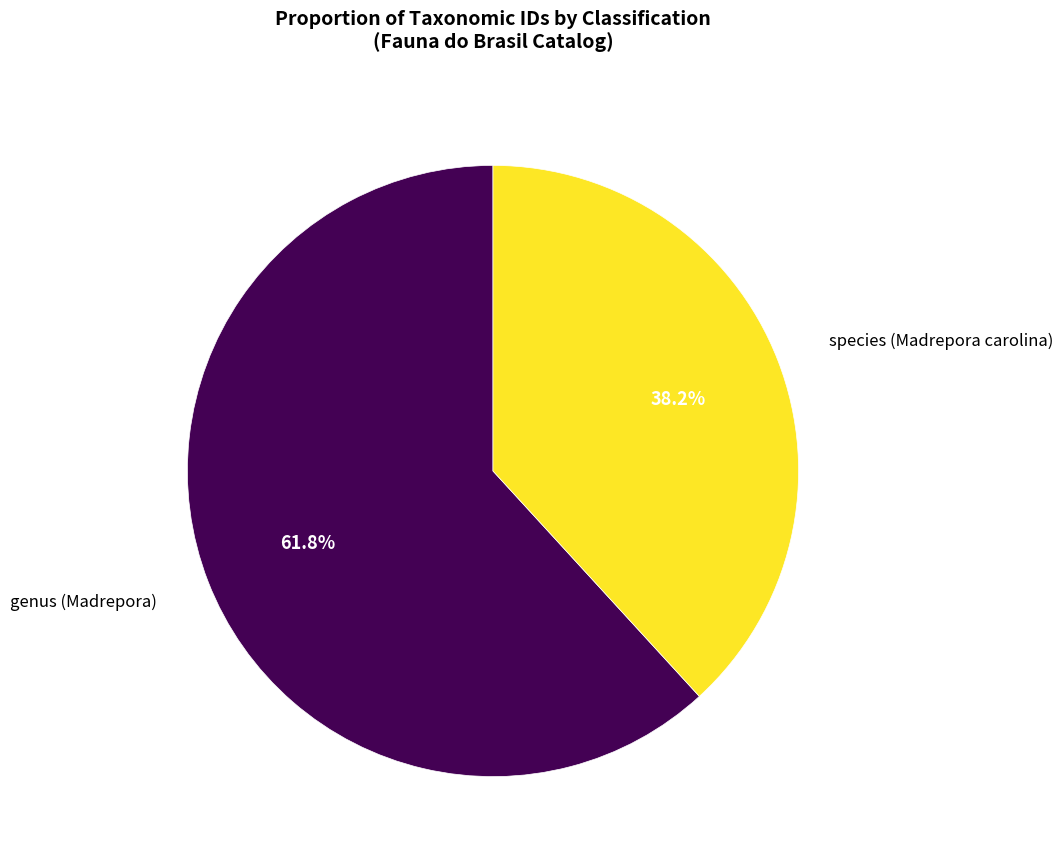

Is there any slice that represents more than half of the pie?

Yes